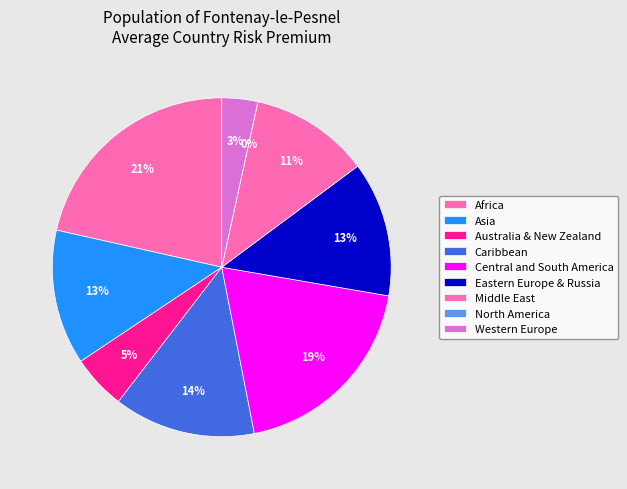

What percentage is NOT represented by Asia?

87.1%